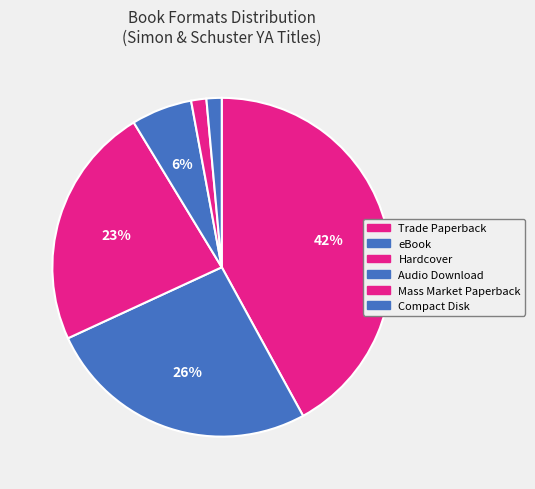

Is it true that Mass Market Paperback is 11% of the pie?

False